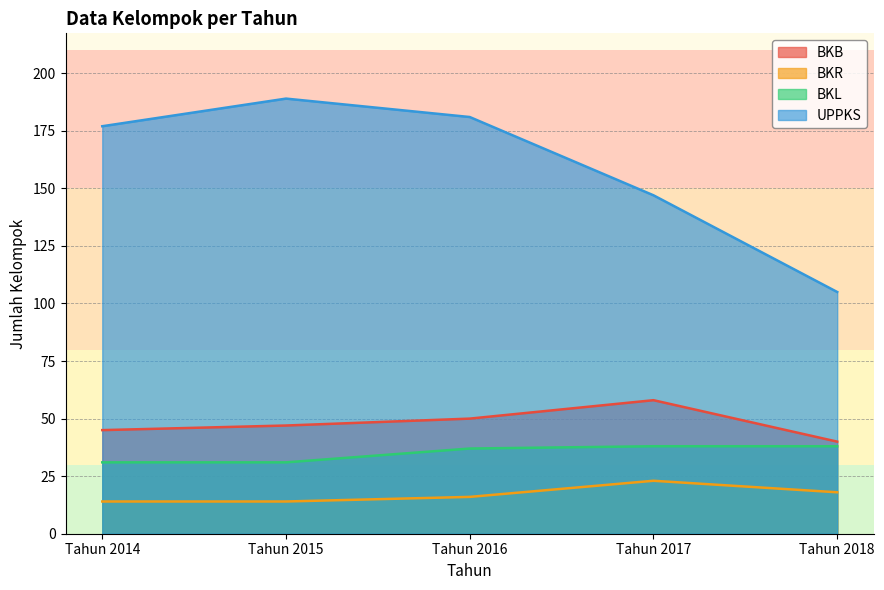

How many lines are shown in the chart?

4